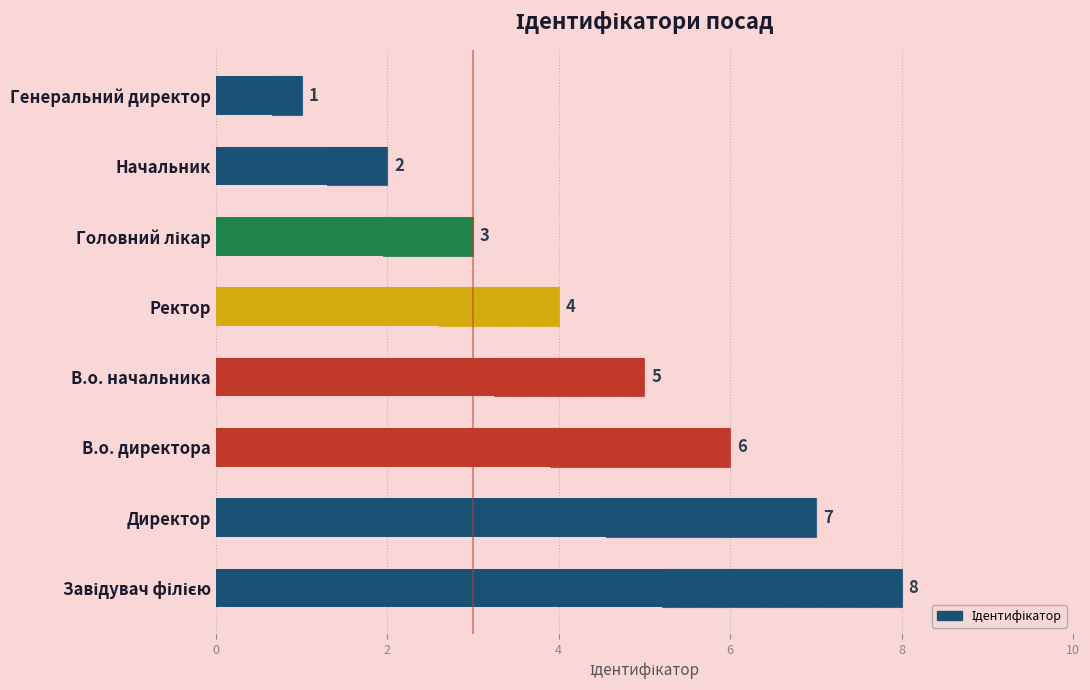

What is the minimum value shown in the chart?

1